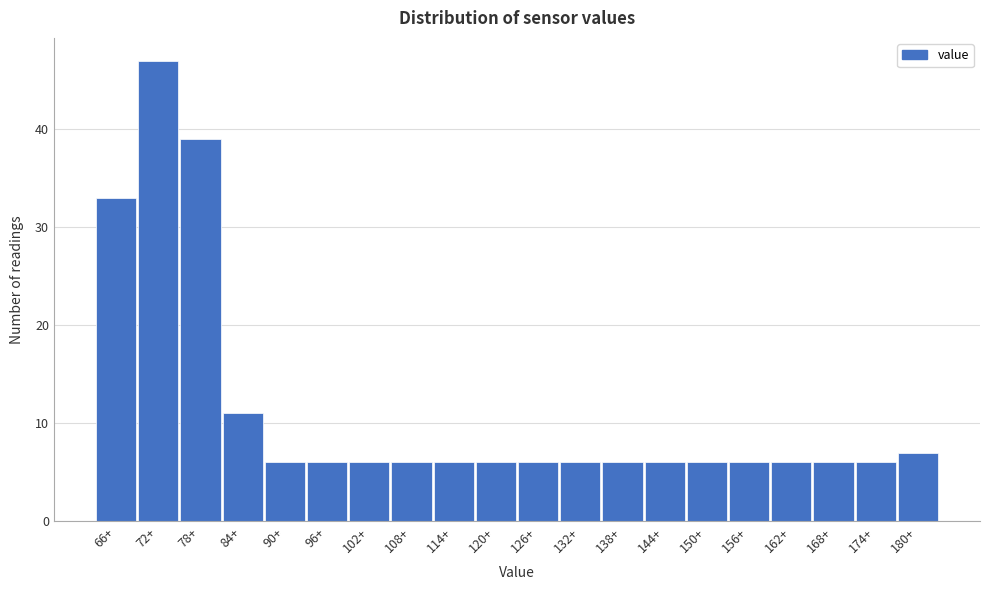

Reading left to right, list all the values displayed in this chart.

33	47	39	11	6	6	6	6	6	6	6	6	6	6	6	6	6	6	6	7